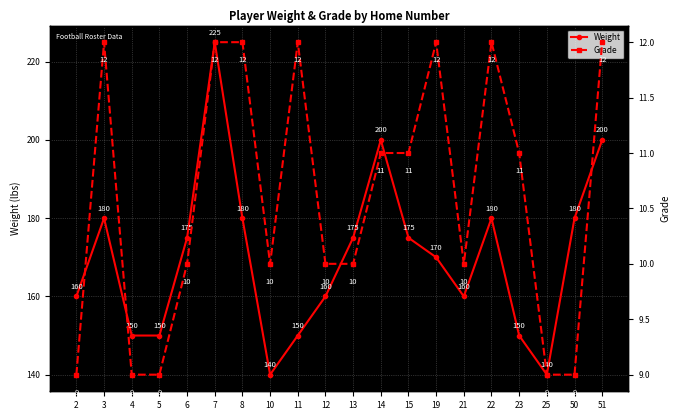

What is the value of the Weight point at the 19th from the left?

180